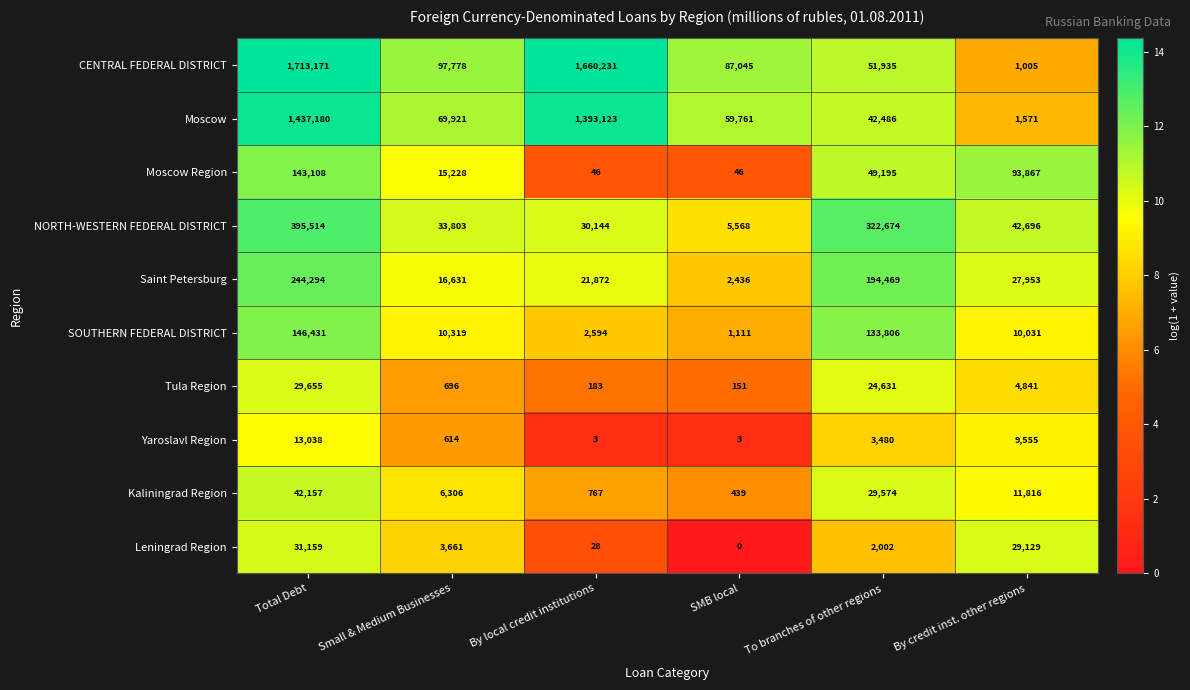

How many data points does each series have?

6